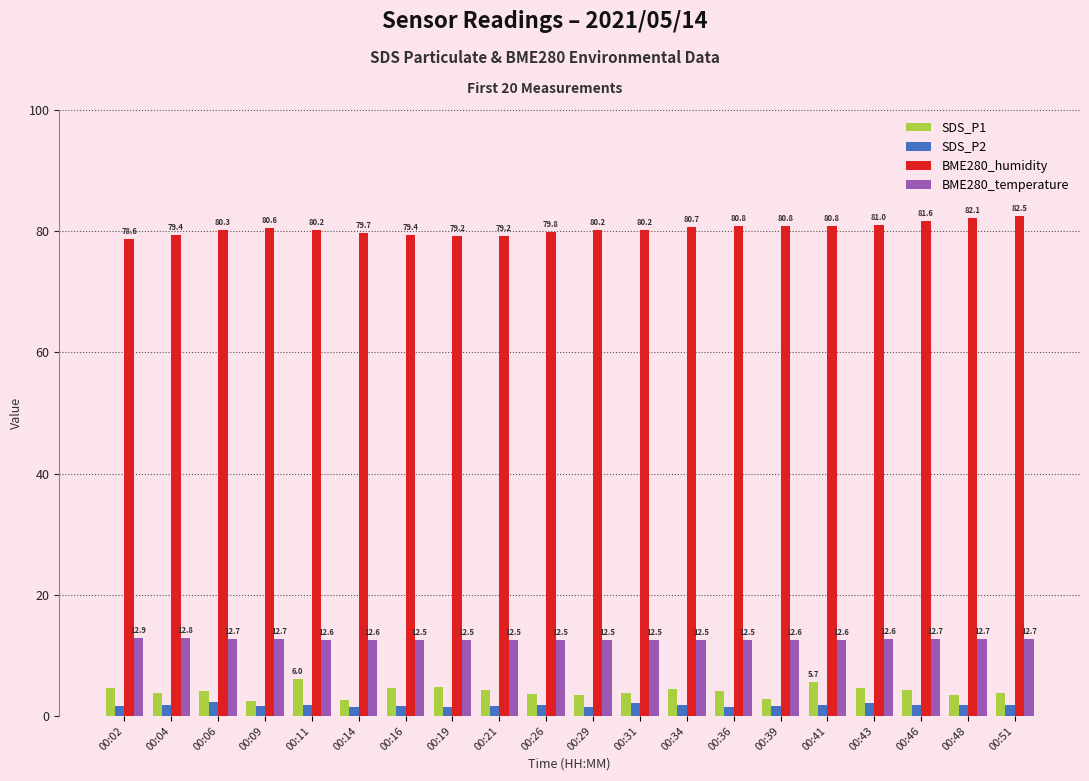

What are all the series names shown in the legend?

SDS_P1, SDS_P2, BME280_humidity, BME280_temperature